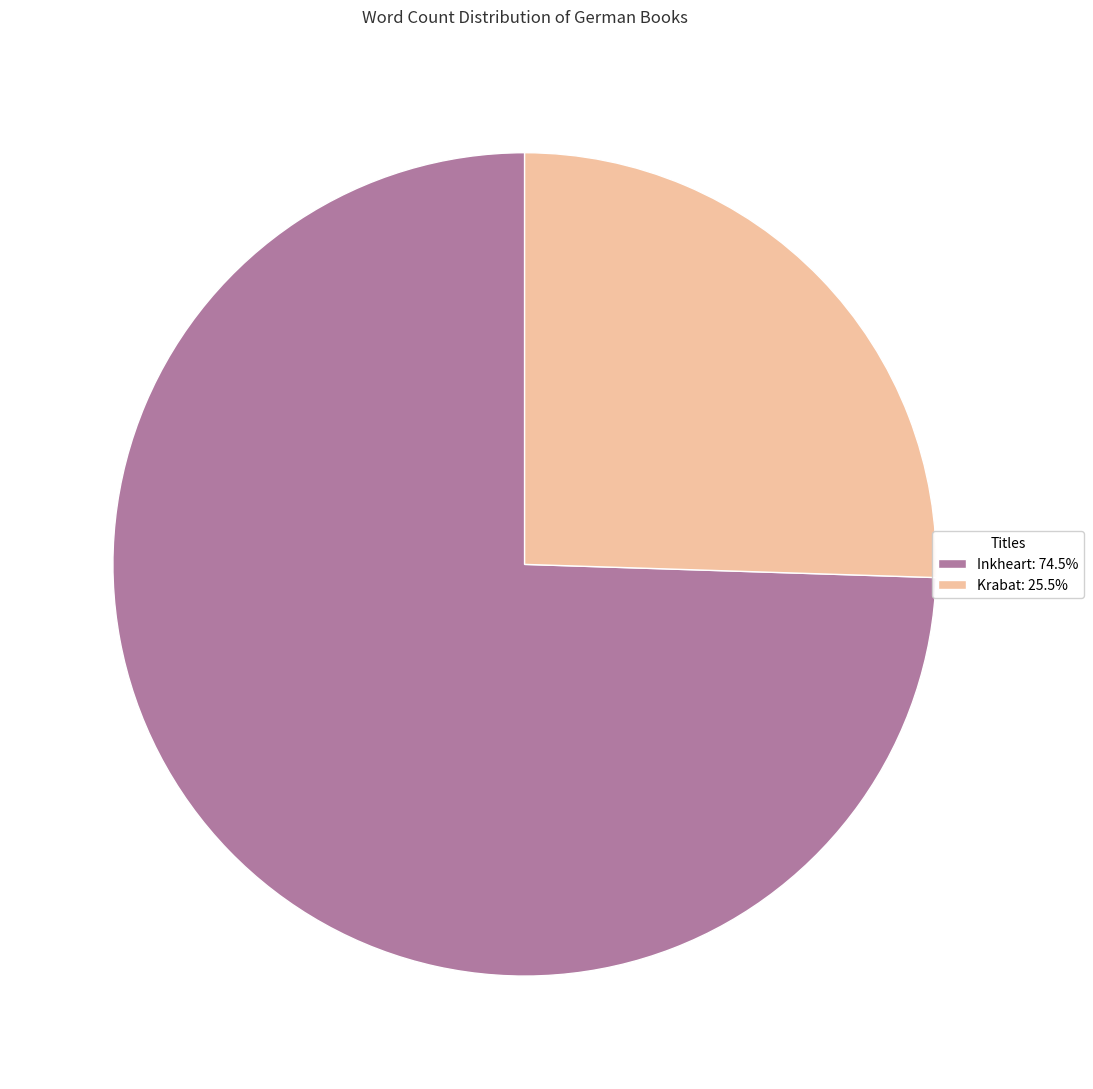

Which category has the biggest portion of the pie?

Inkheart